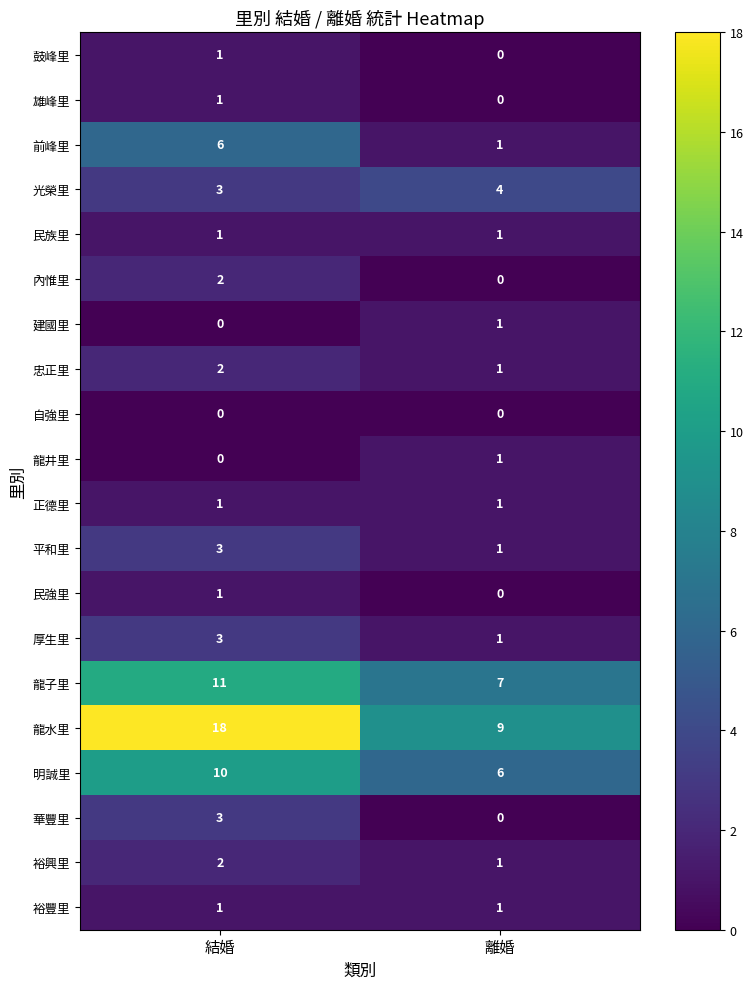

At which label does 前峰里 reach its peak?

結婚